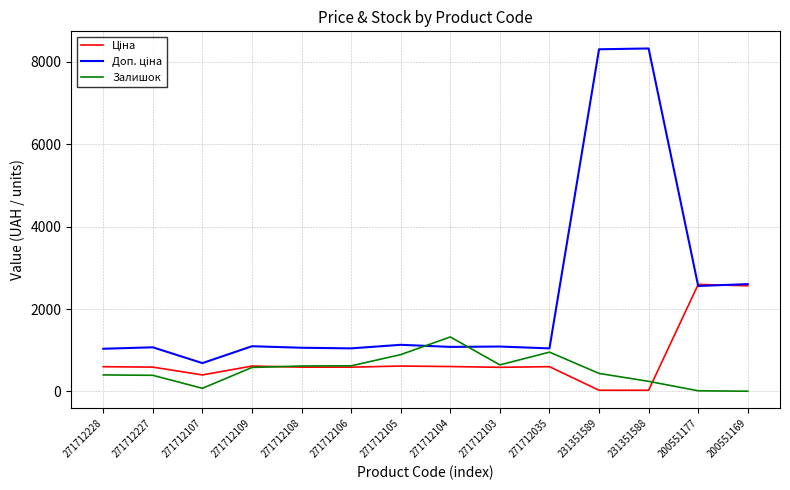

Is it true that Залишок equals 6.4 at 200551169?

True